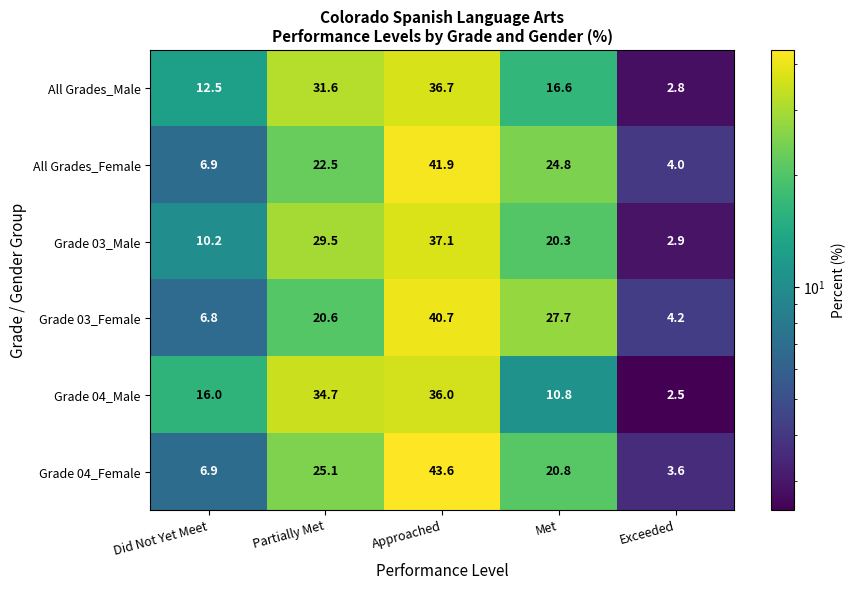

What is the total value across all series at Partially Met?

164.0